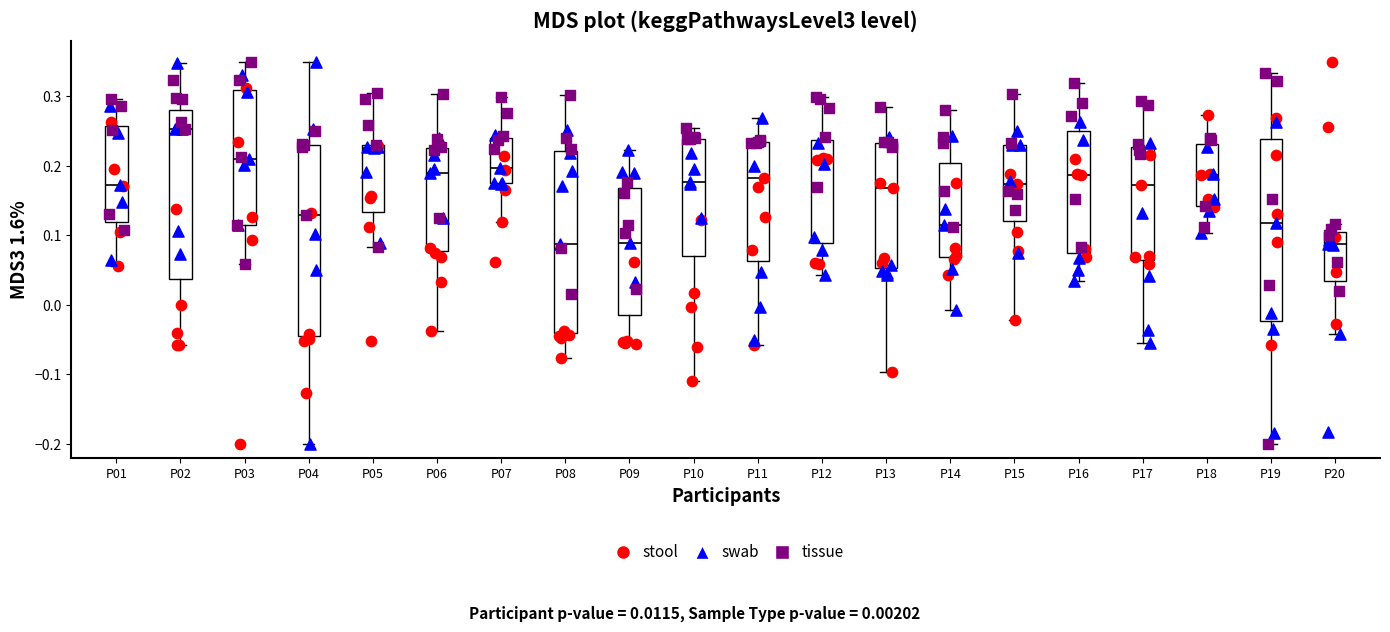

Reading left to right, transcribe this box plot: for each box, give where its median line is, the range the box spans, and where its two whiskers end, as read against the y-axis. The values are not printed on the chart, so give them approximately, as read against the axis.

P01: median 0.17, box 0.12 to 0.26, whiskers 0.06 to 0.30
P02: median 0.25, box 0.04 to 0.28, whiskers -0.06 to 0.35
P03: median 0.21, box 0.12 to 0.31, whiskers 0.06 to 0.35
P04: median 0.13, box -0.05 to 0.23, whiskers -0.20 to 0.35
P05: median 0.23 (just below the box's upper edge), box 0.13 to 0.23, whiskers 0.08 to 0.31
P06: median 0.19, box 0.08 to 0.23, whiskers -0.04 to 0.30
P07: median 0.20, box 0.17 to 0.24, whiskers 0.12 to 0.30
P08: median 0.09, box -0.04 to 0.22, whiskers -0.08 to 0.30
P09: median 0.09, box -0.01 to 0.17, whiskers -0.06 to 0.22
P10: median 0.18, box 0.07 to 0.24, whiskers -0.11 to 0.25
P11: median 0.18, box 0.06 to 0.23, whiskers -0.06 to 0.27
P12: median 0.21, box 0.09 to 0.24, whiskers 0.04 to 0.30
P13: median 0.17, box 0.05 to 0.23, whiskers -0.10 to 0.28
P14: median 0.11, box 0.07 to 0.20, whiskers -0.01 to 0.28
P15: median 0.17, box 0.12 to 0.23, whiskers -0.02 to 0.30
P16: median 0.19, box 0.07 to 0.25, whiskers 0.04 to 0.32
P17: median 0.17, box 0.06 to 0.23, whiskers -0.05 to 0.29
P18: median 0.19, box 0.14 to 0.23, whiskers 0.10 to 0.27
P19: median 0.12, box -0.02 to 0.24, whiskers -0.20 to 0.33
P20: median 0.09, box 0.03 to 0.11, whiskers -0.04 to 0.12